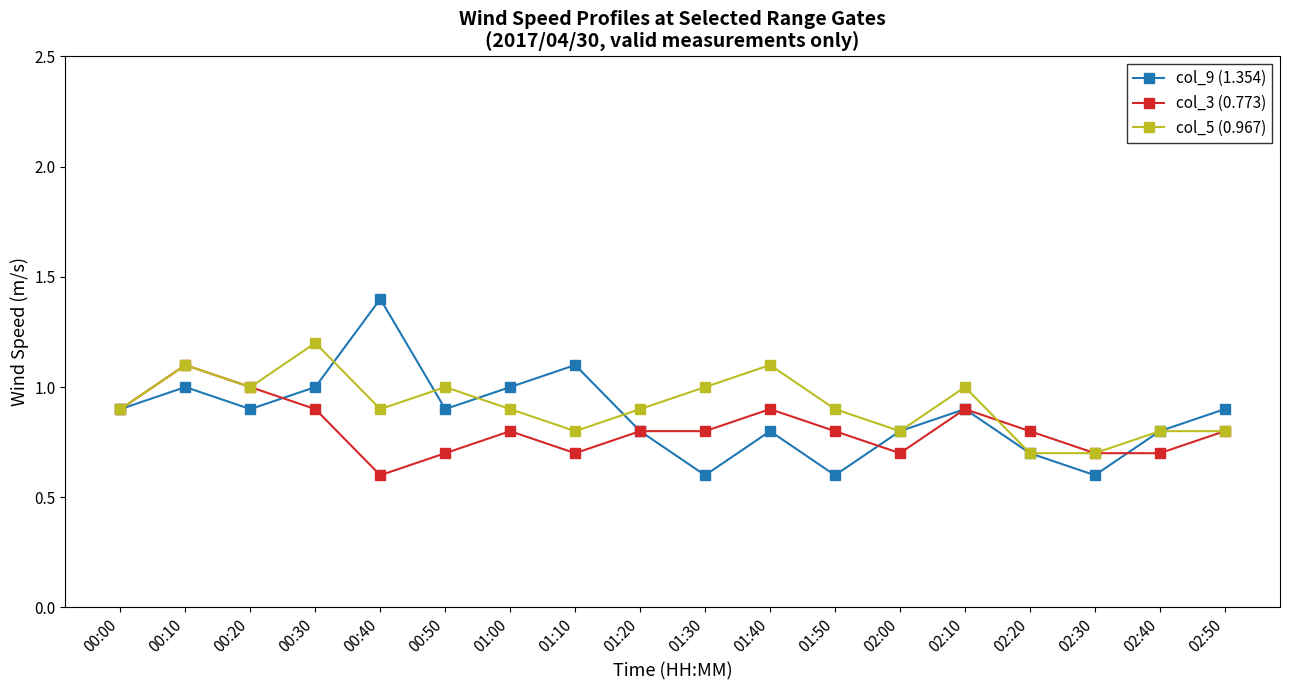

Count the number of data series in this chart.

3